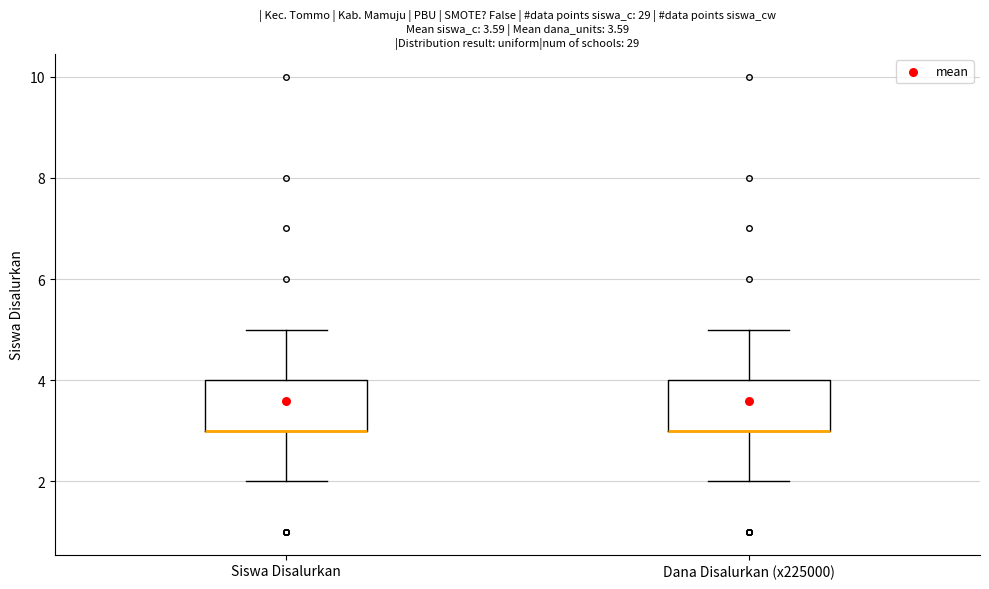

Reading left to right, read every box against the y-axis: the position of its median line, the range the box covers, and the ends of its whiskers. The values are not printed on the chart, so give them approximately, as read against the axis.

Siswa Disalurkan: median 3 (drawn on the box's lower edge), box 3 to 4, whiskers 2 to 5
Dana Disalurkan (x225000): median 3 (drawn on the box's lower edge), box 3 to 4, whiskers 2 to 5